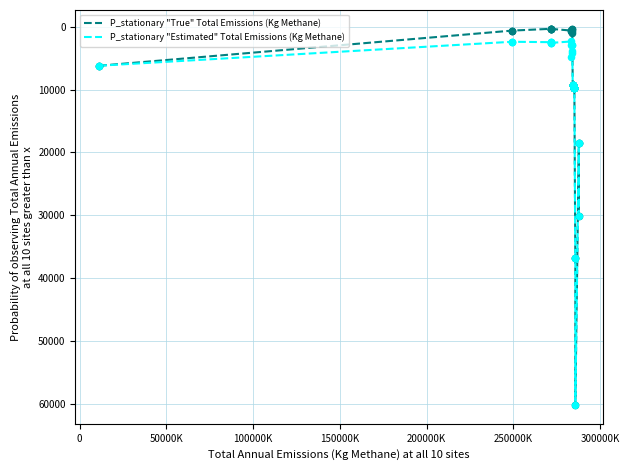

What is the greatest value displayed?

60205.6